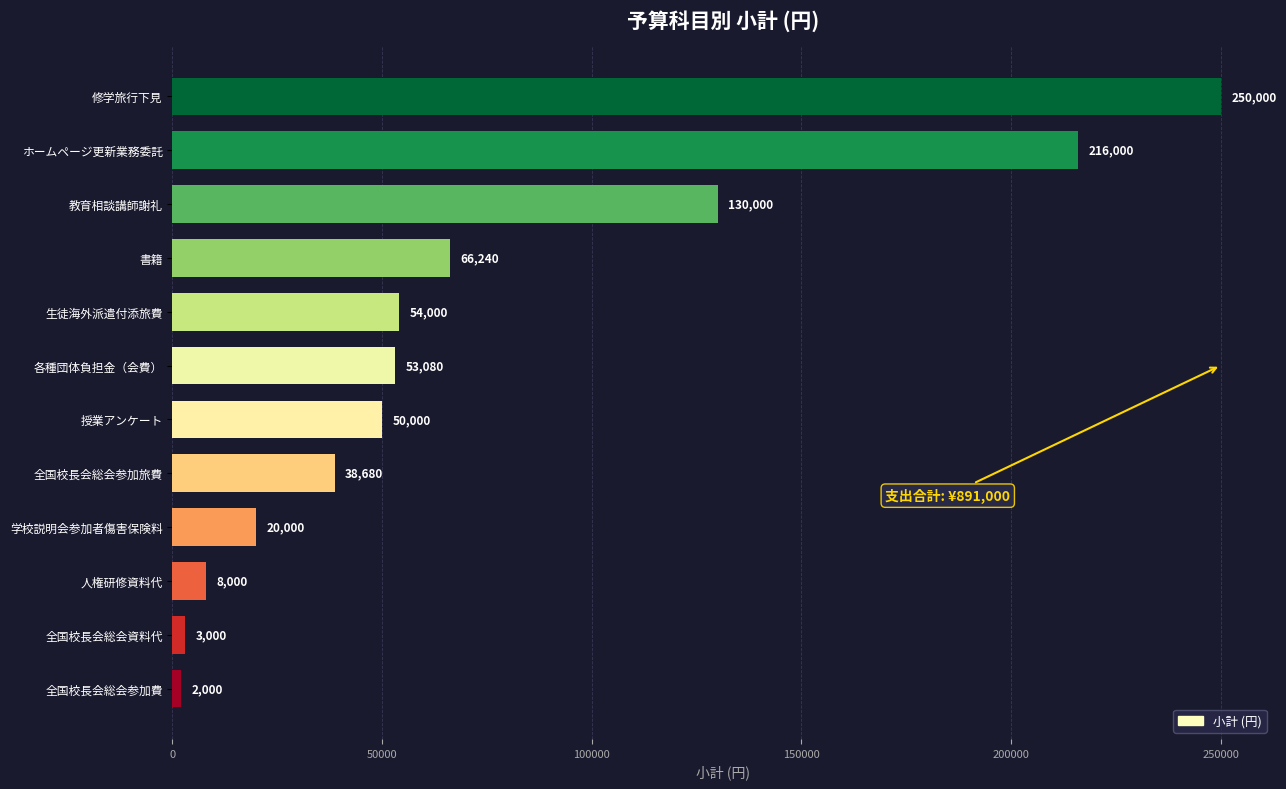

Rank the categories by value from highest to lowest.

修学旅行下見, ホームページ更新業務委託, 教育相談講師謝礼, 書籍, 生徒海外派遣付添旅費, 各種団体負担金（会費）, 授業アンケート, 全国校長会総会参加旅費, 学校説明会参加者傷害保険料, 人権研修資料代, 全国校長会総会資料代, 全国校長会総会参加費